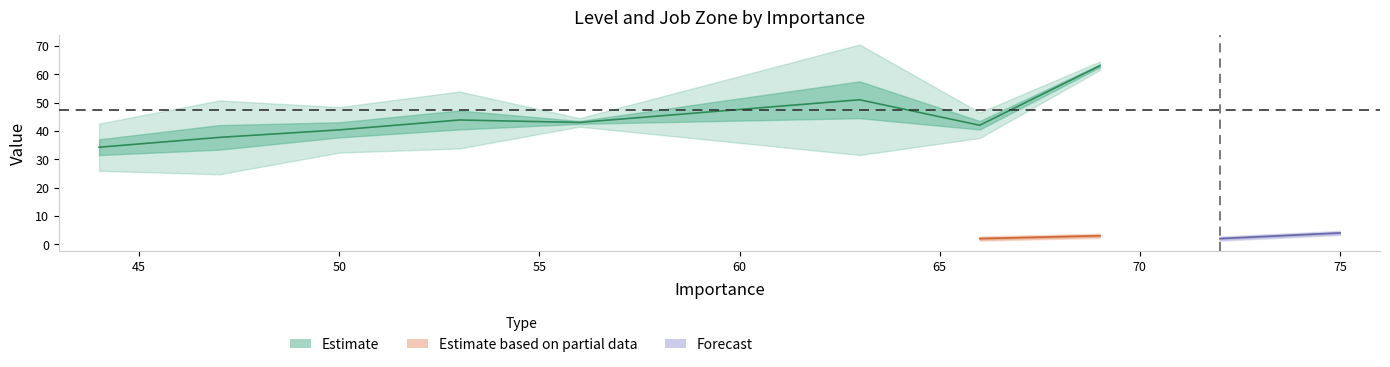

Does the chart display data point markers on the line(s)?

No